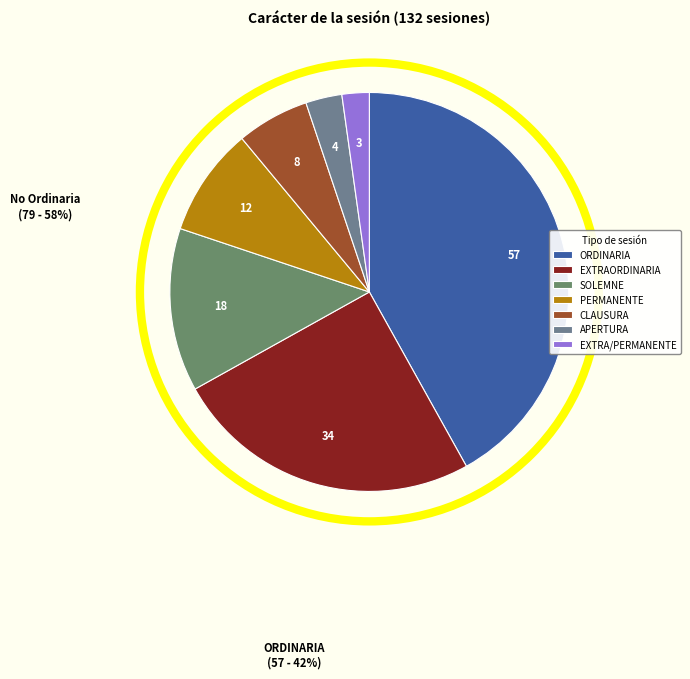

To the nearest percent, what is the average slice percentage?

14%